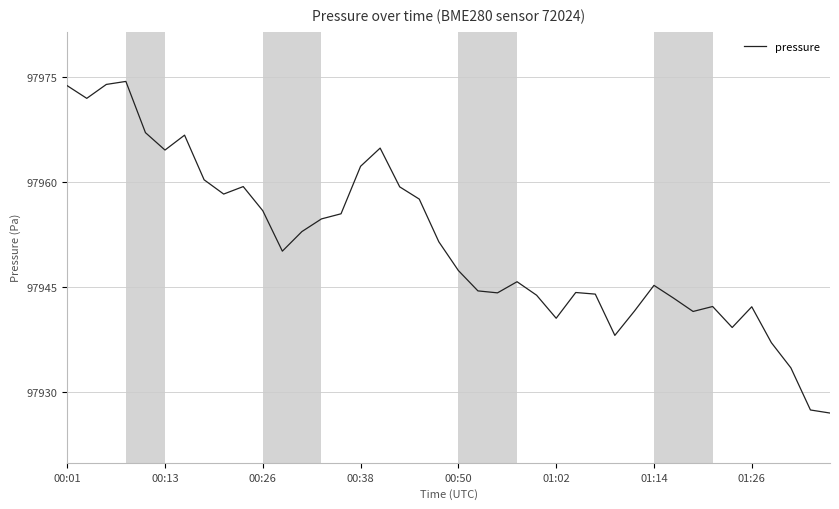

What is the difference between the maximum and minimum values?

47.4